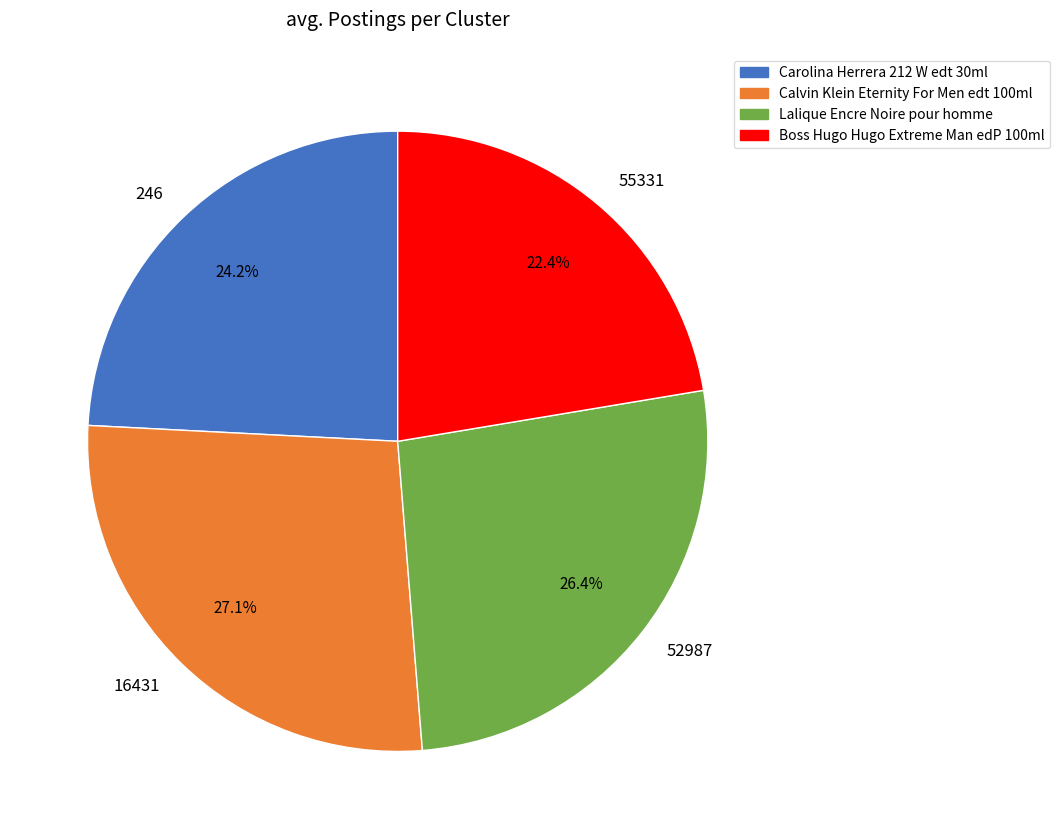

What is the largest slice in the pie chart?

16431